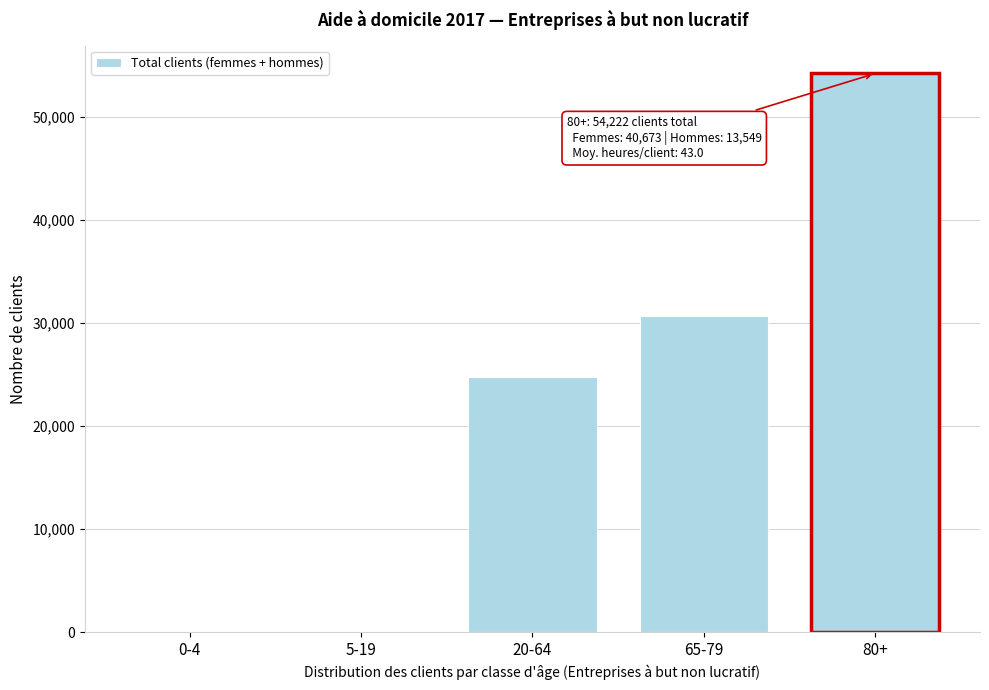

Which category has the highest value across all series?

80+